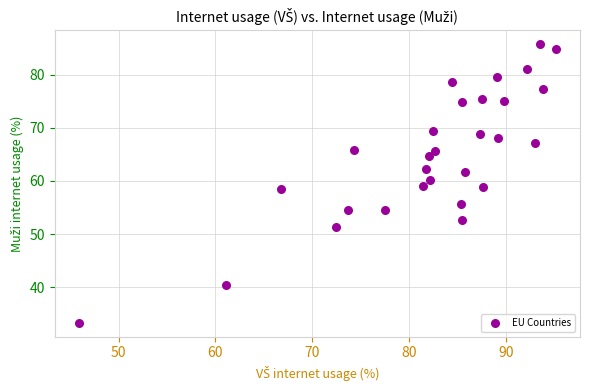

What is the range of X values (max minus min)?

49.3